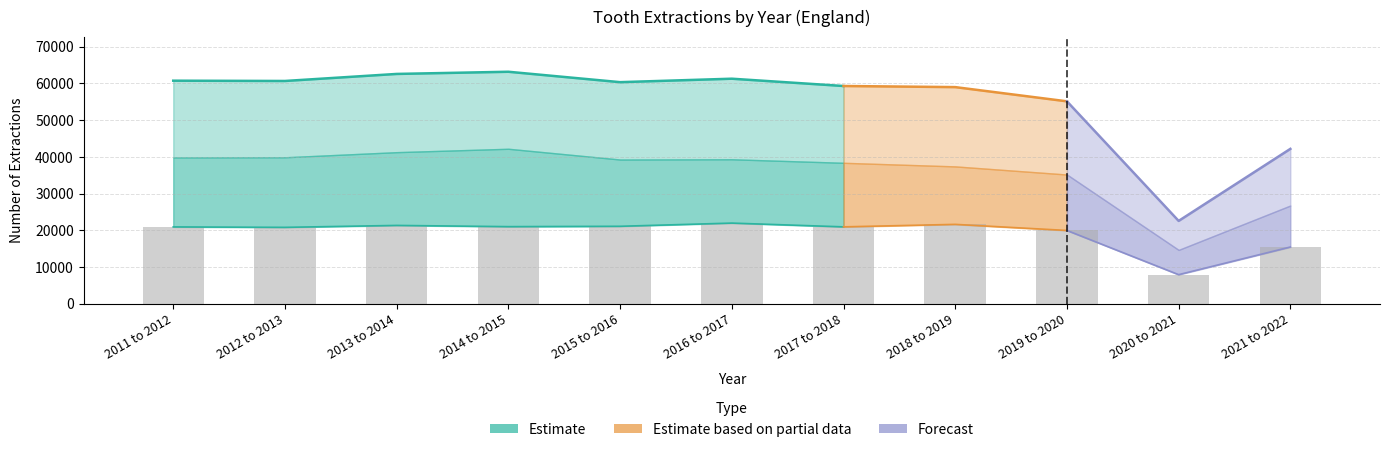

The Caries extractions series shows 17170 at 2013 to 2014. True or false?

False